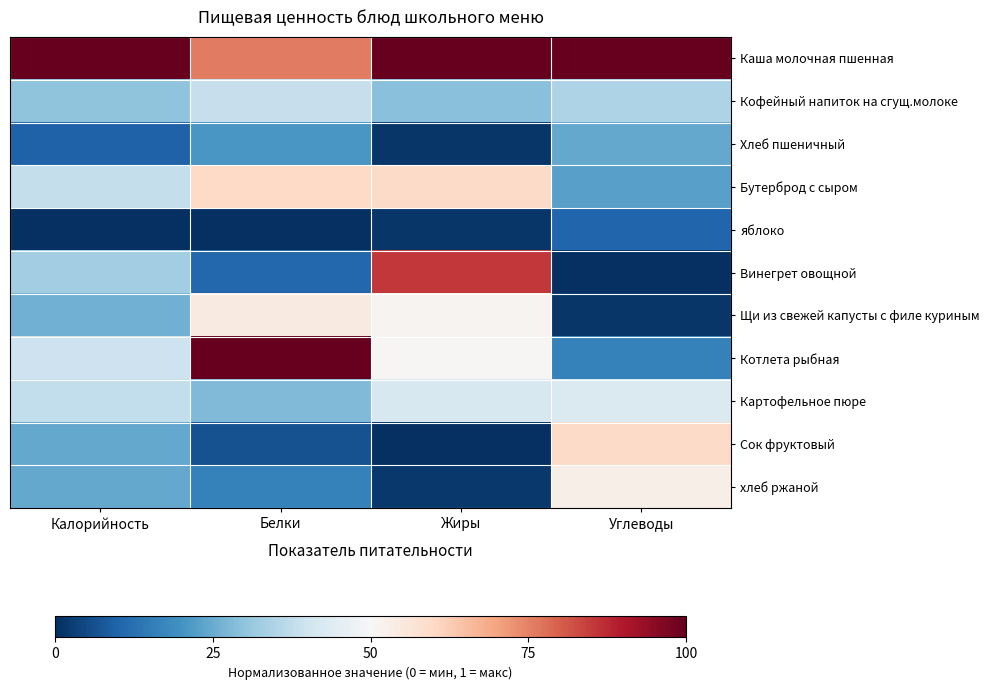

Which series has the largest total across all categories?

Каша молочная пшенная